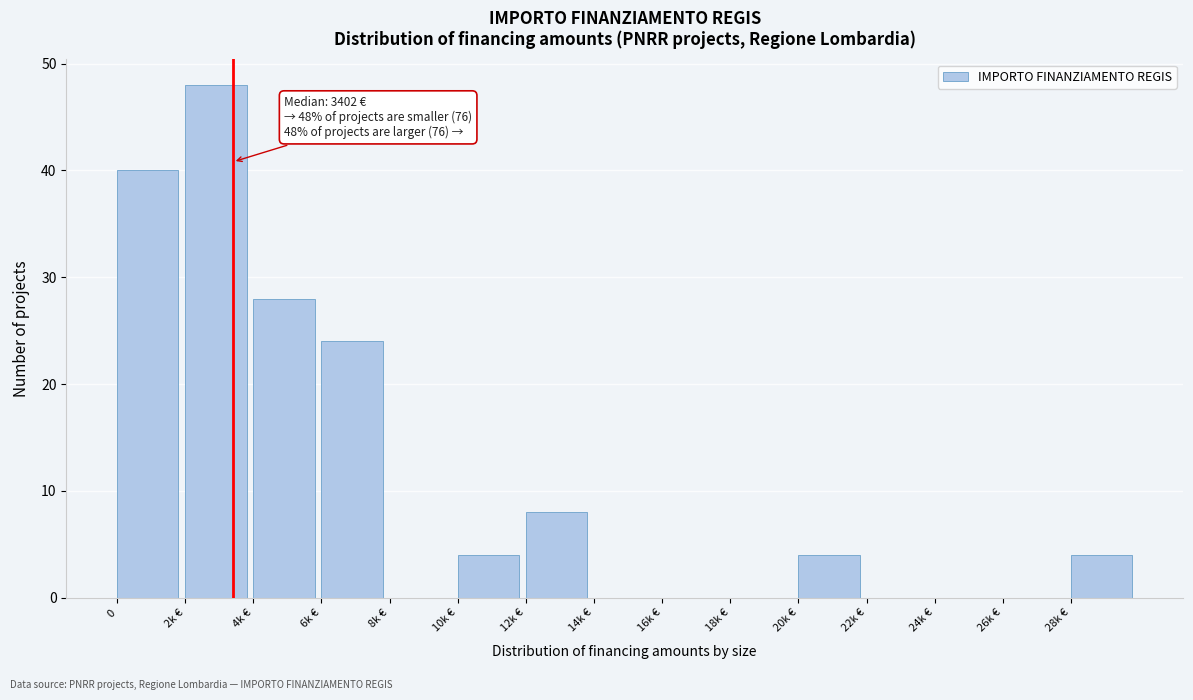

Reading left to right, list all the values displayed in this chart.

0=40	2k €=48	4k €=28	6k €=24	8k €=0	10k €=4	12k €=8	14k €=0	16k €=0	18k €=0	20k €=4	22k €=0	24k €=0	26k €=0	28k €=4